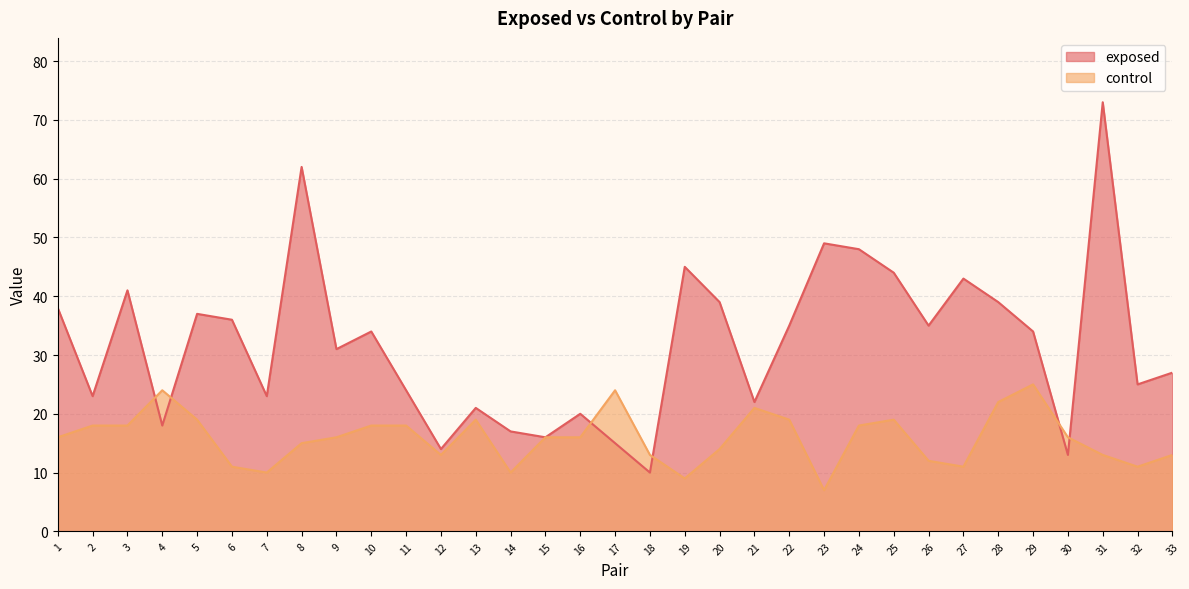

Reading left to right, list all the values displayed in this chart.

exposed: 38	23	41	18	37	36	23	62	31	34	24	14	21	17	16	20	15	10	45	39	22	35	49	48	44	35	43	39	34	13	73	25	27
control: 16	18	18	24	19	11	10	15	16	18	18	13	19	10	16	16	24	13	9	14	21	19	7	18	19	12	11	22	25	16	13	11	13